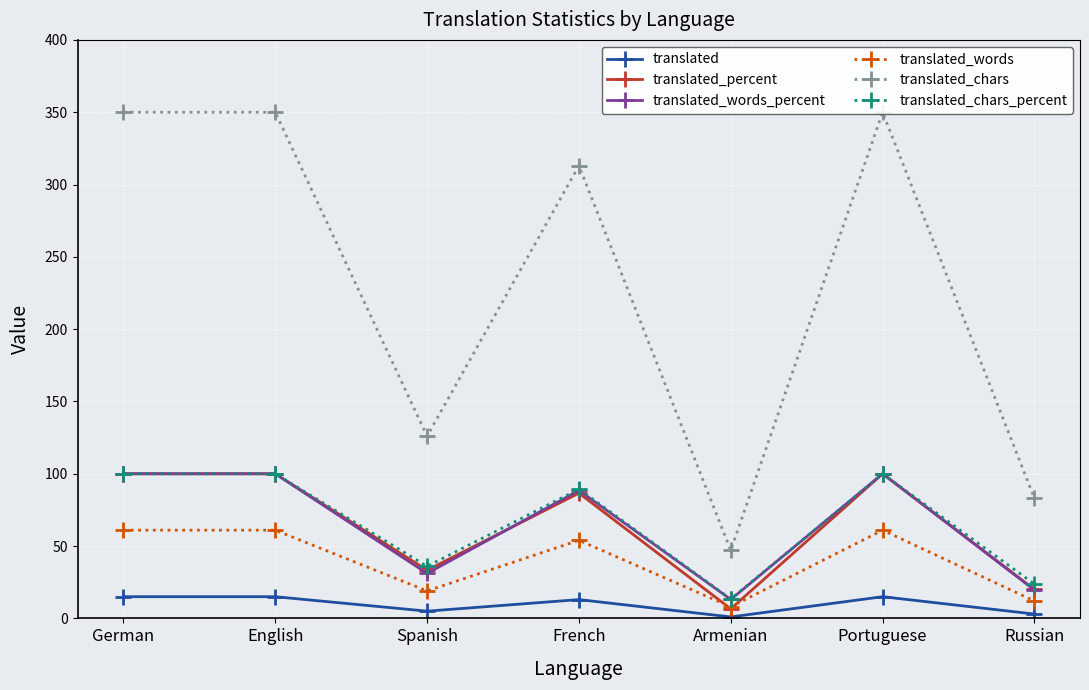

What position from the left is Spanish?

3